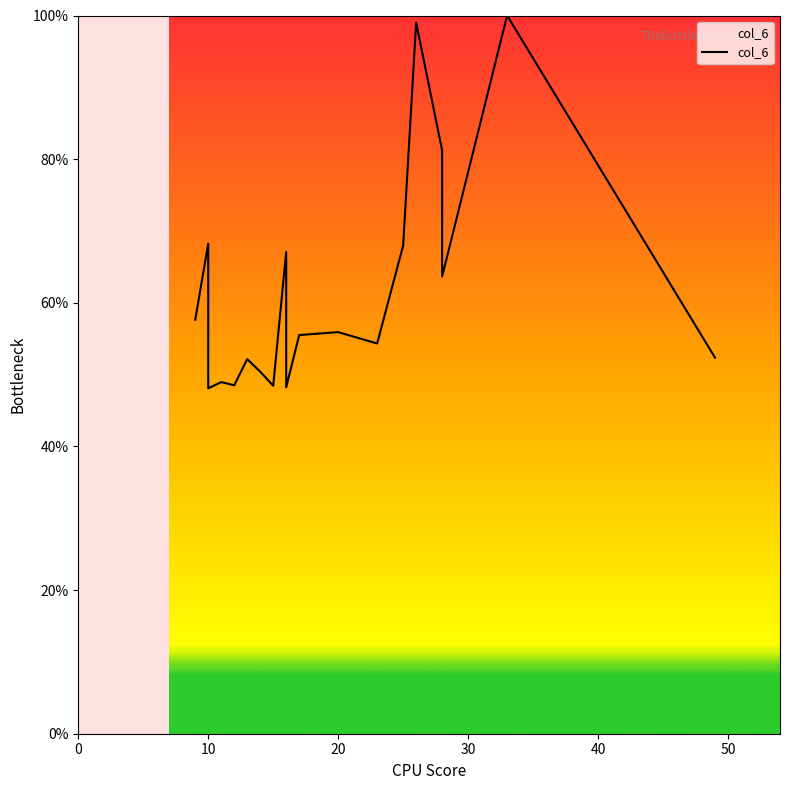

At which label is the value closest to 74?

10